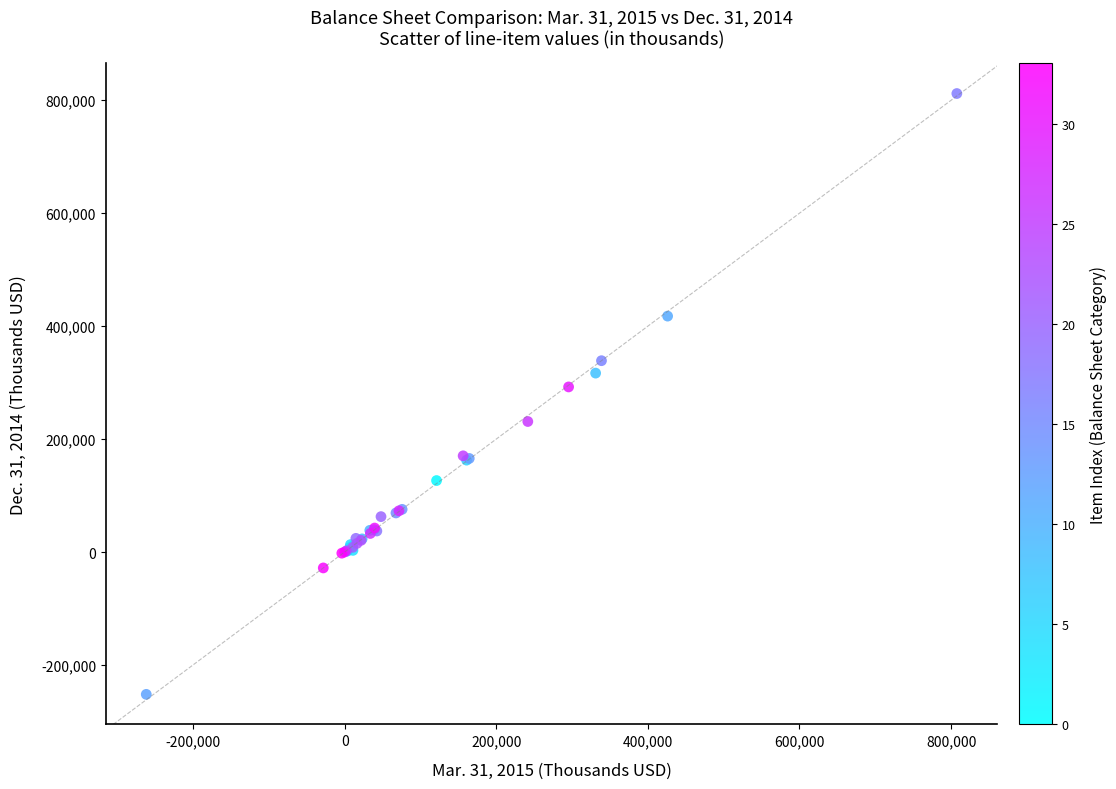

What Y value in the scatter plot is closest to 279932?

292346